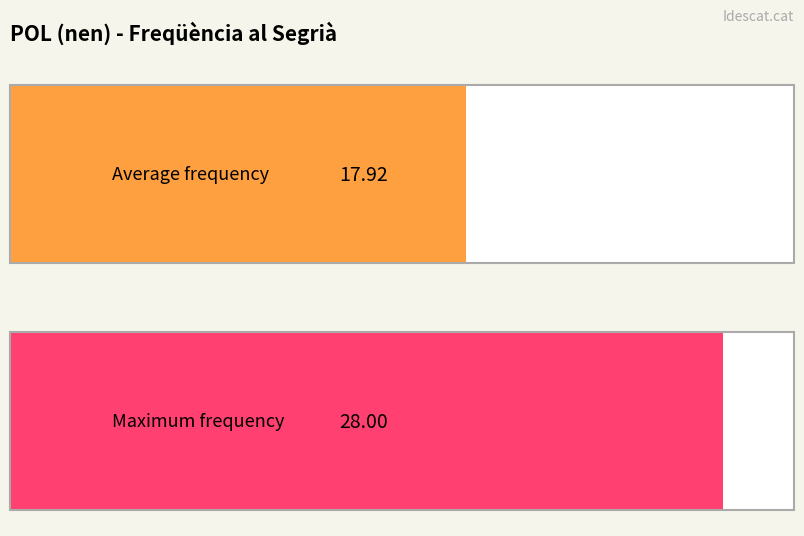

Is it true that the value at 1997 is 2?

False